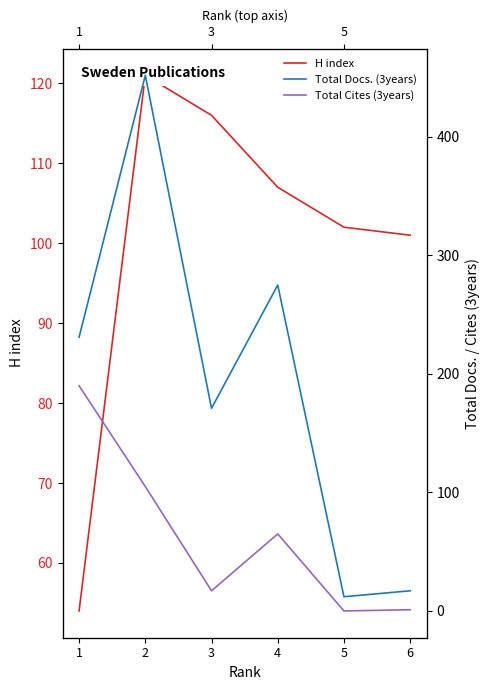

Is it true that H index equals 107 at 4?

True